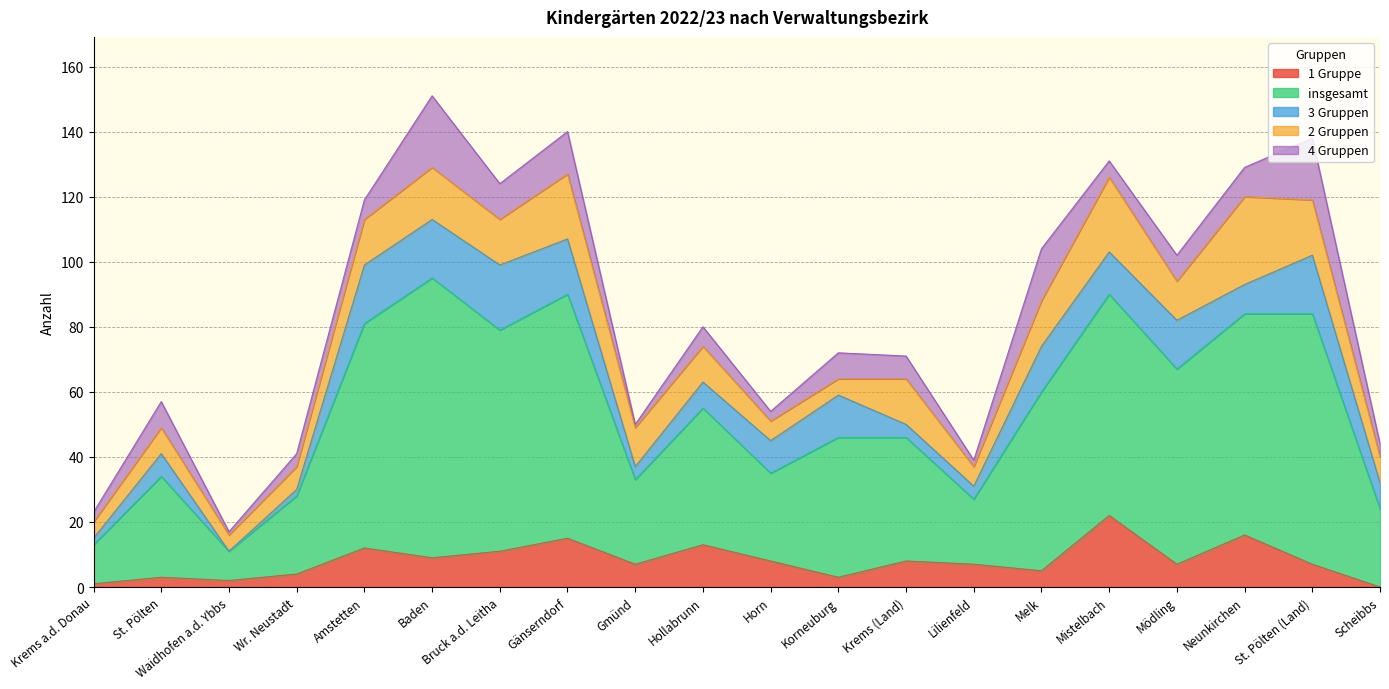

What is the value of the insgesamt point at the 9th from the left?

26